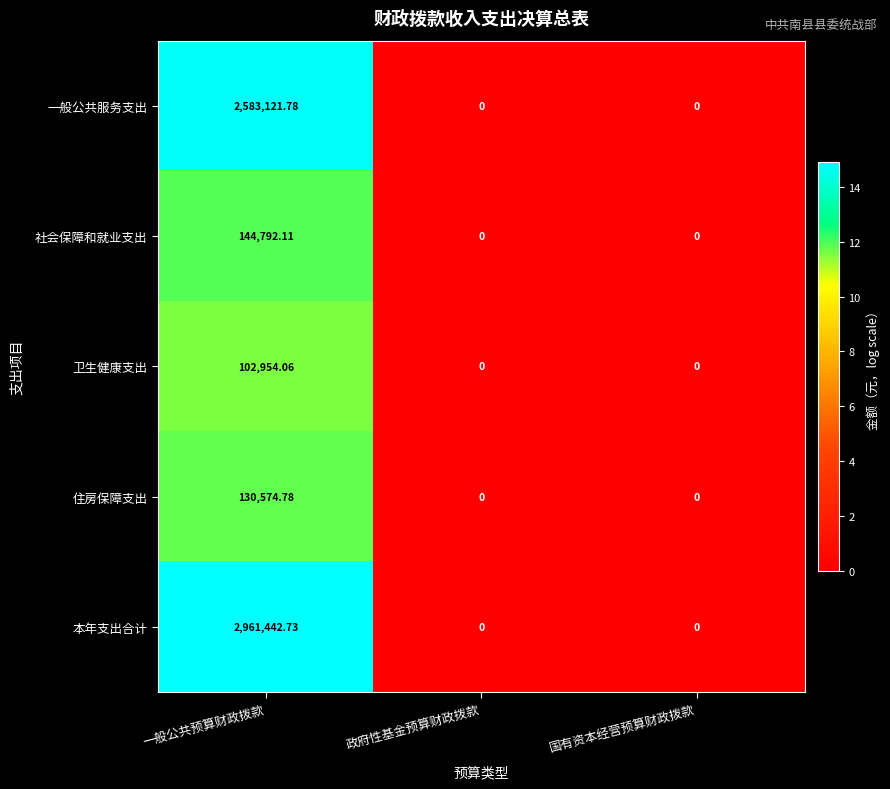

Which label corresponds to the largest value in the chart?

一般公共预算财政拨款